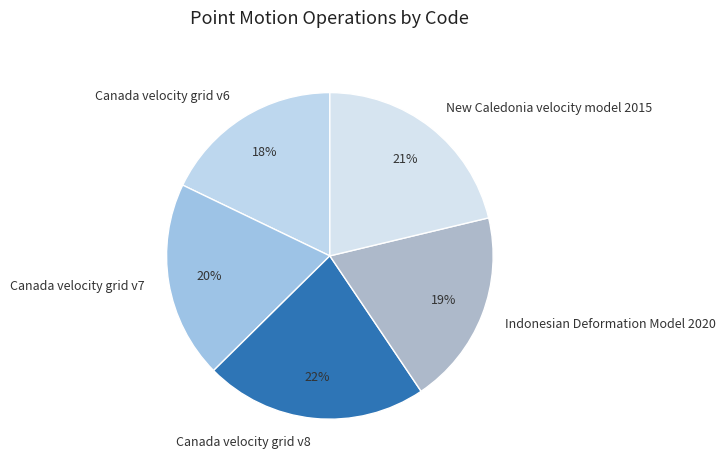

The Indonesian Deformation Model 2020 slice represents 19% of the pie. True or false?

True